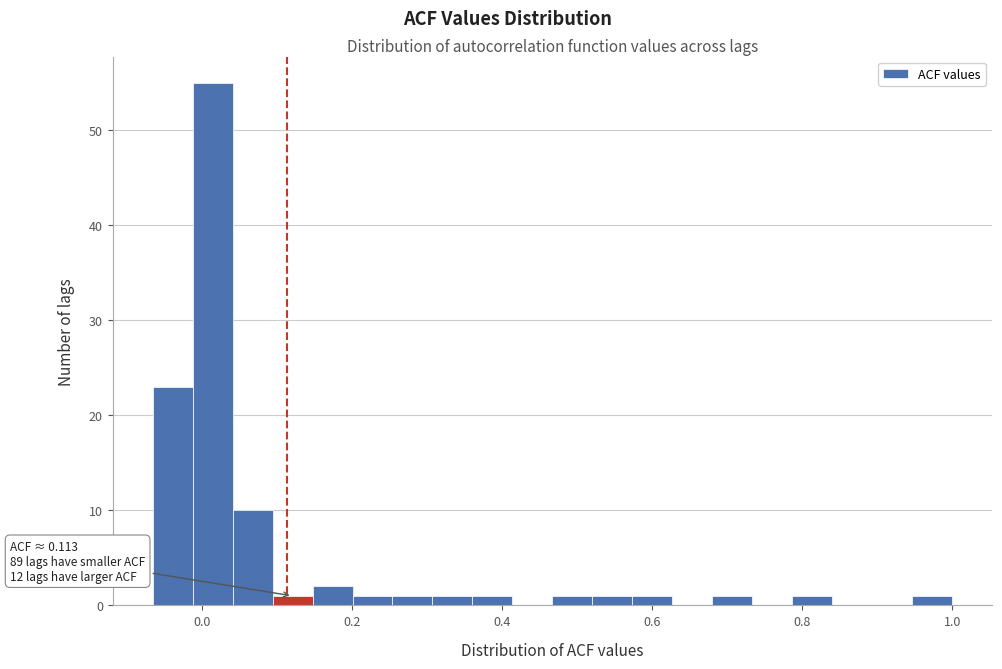

Read against the x-axis, roughly where is the centre of the tallest bar?

0.02